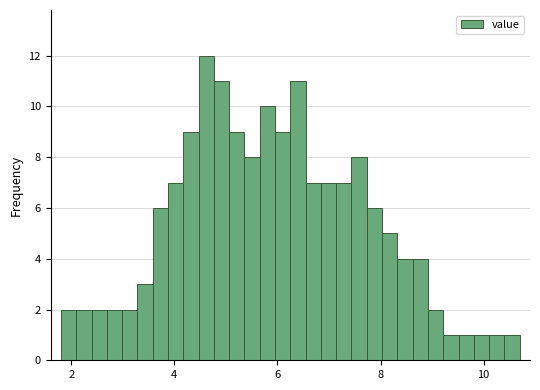

Around what value on the x-axis is the tallest bar? Give the approximate position of its centre, as read against the axis.

4.6